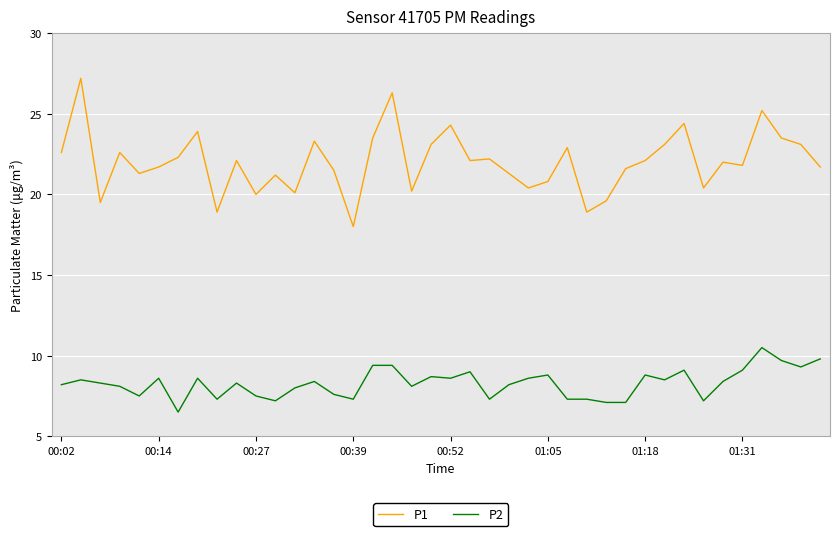

Rank the series by their average value, from highest to lowest.

P1, P2